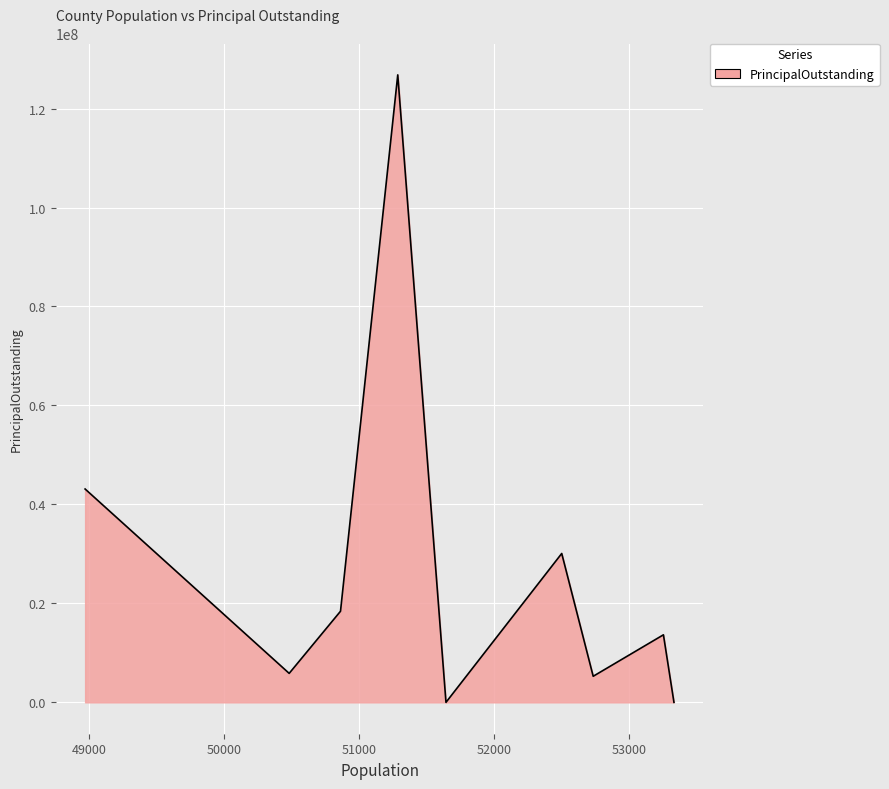

What is the greatest value displayed?

126805000